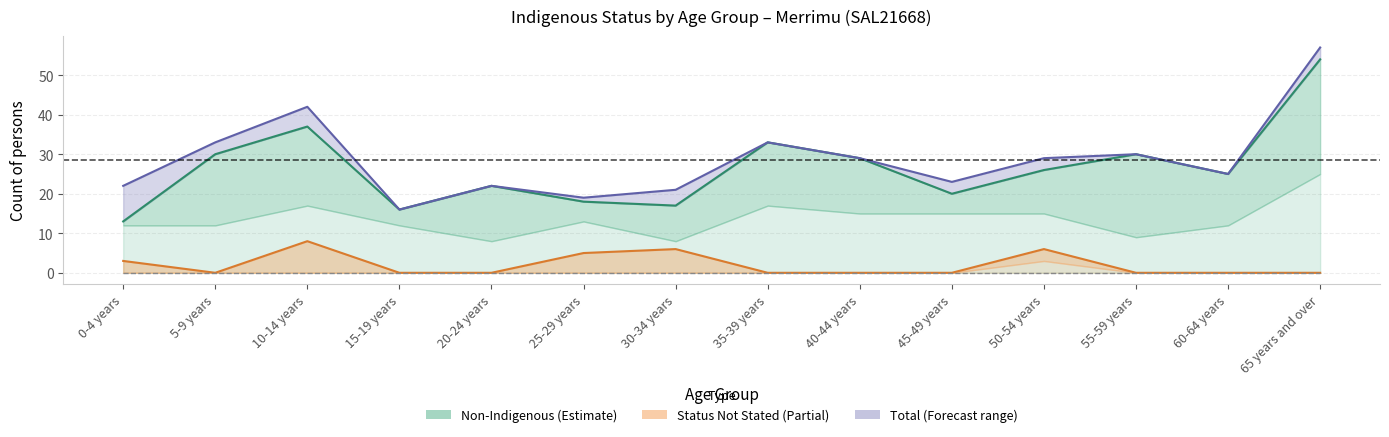

In Status Not Stated Persons, how many points are lower than both neighbors (excluding endpoints)?

1